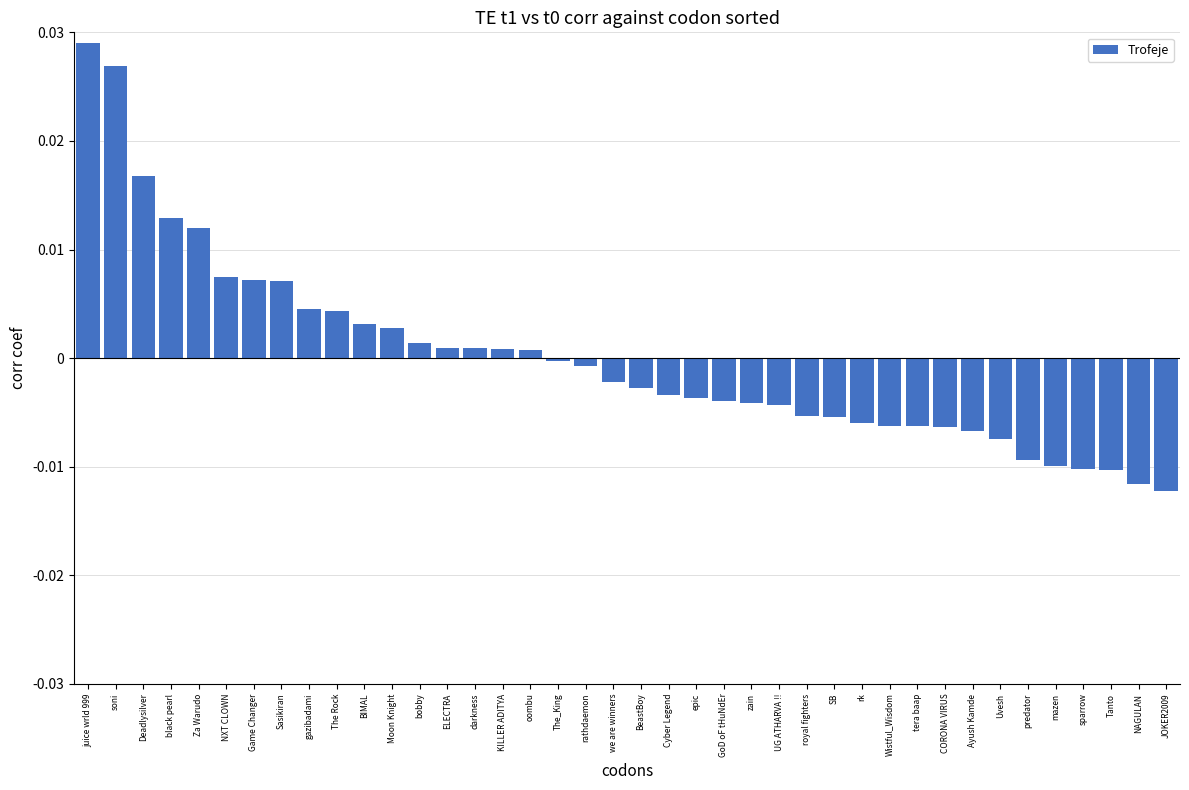

Which has a higher value, JOKER2009 or Ayush Kamde?

Ayush Kamde